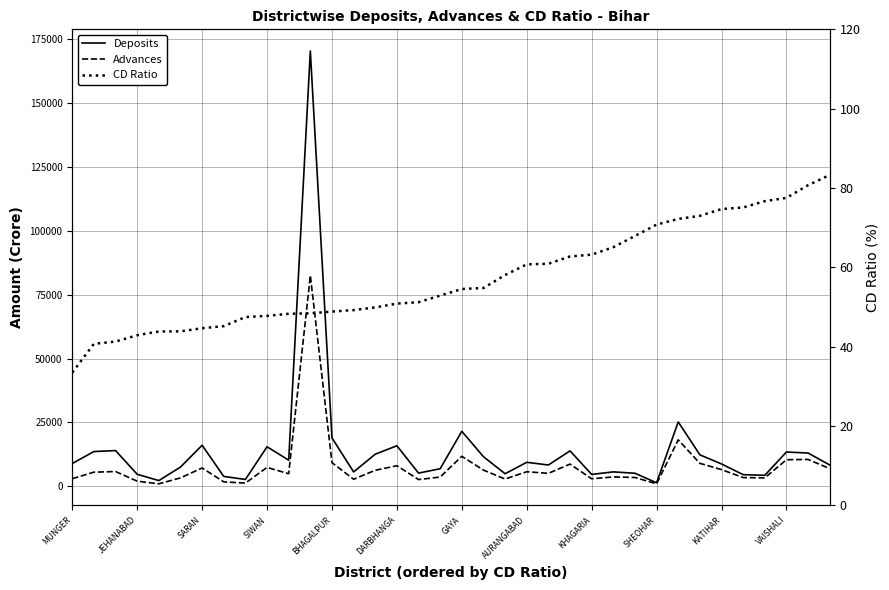

Where does the Deposits series first go above 8945?

MUNGER